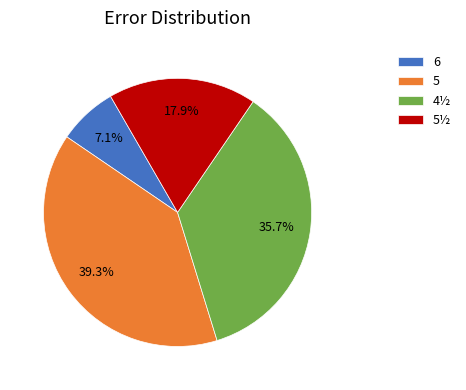

Combined, do 5 and 5½ account for over 50%?

Yes